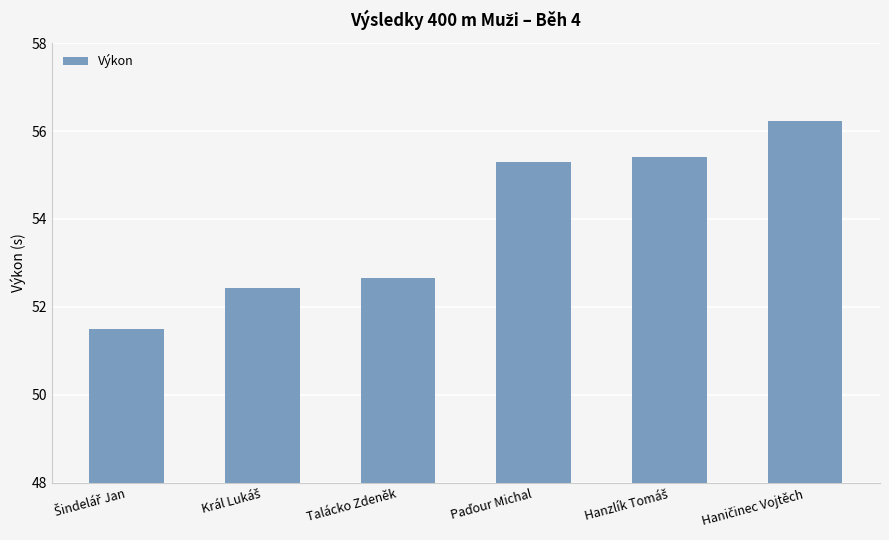

What is the difference between the maximum and second lowest values?

3.8